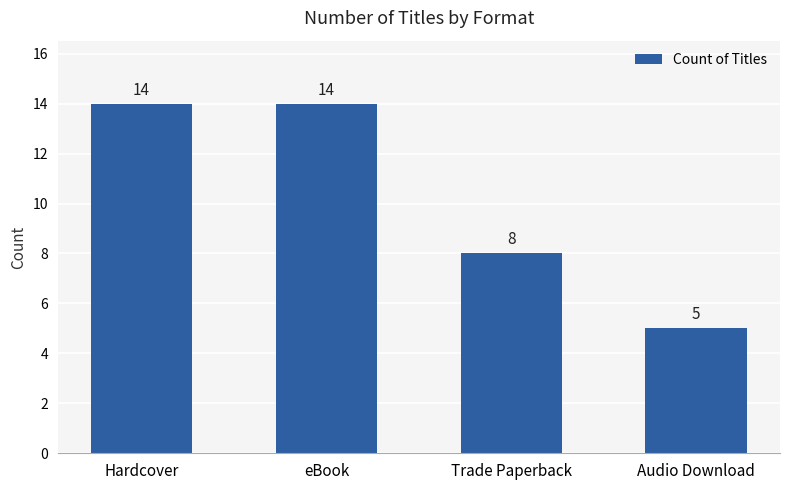

Read the value at Hardcover.

14